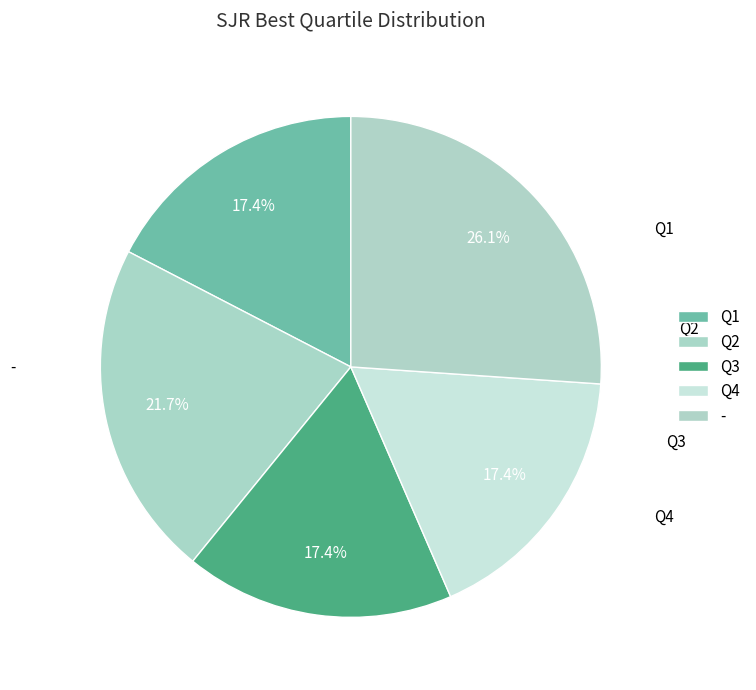

How many segments does this pie chart have?

5